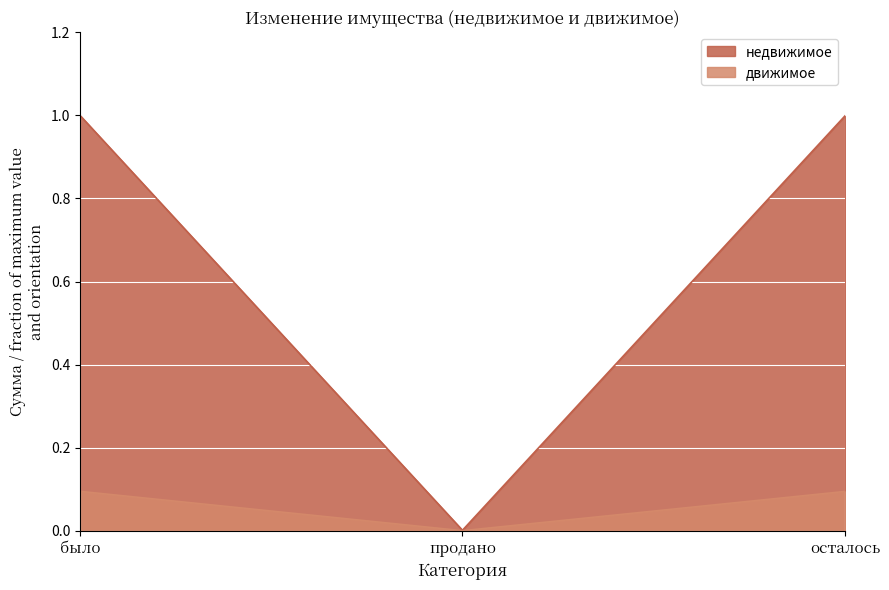

Between осталось and продано, which is larger?

осталось